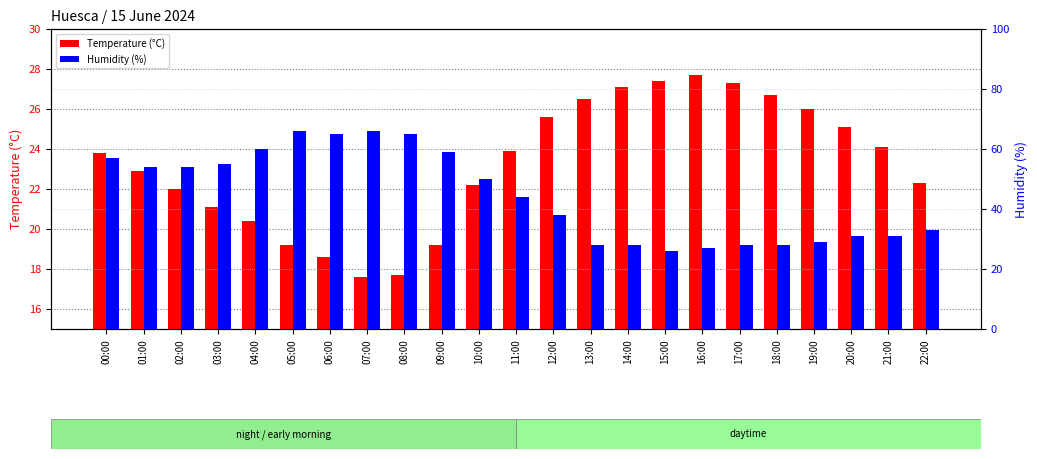

Does the chart contain any negative values?

No